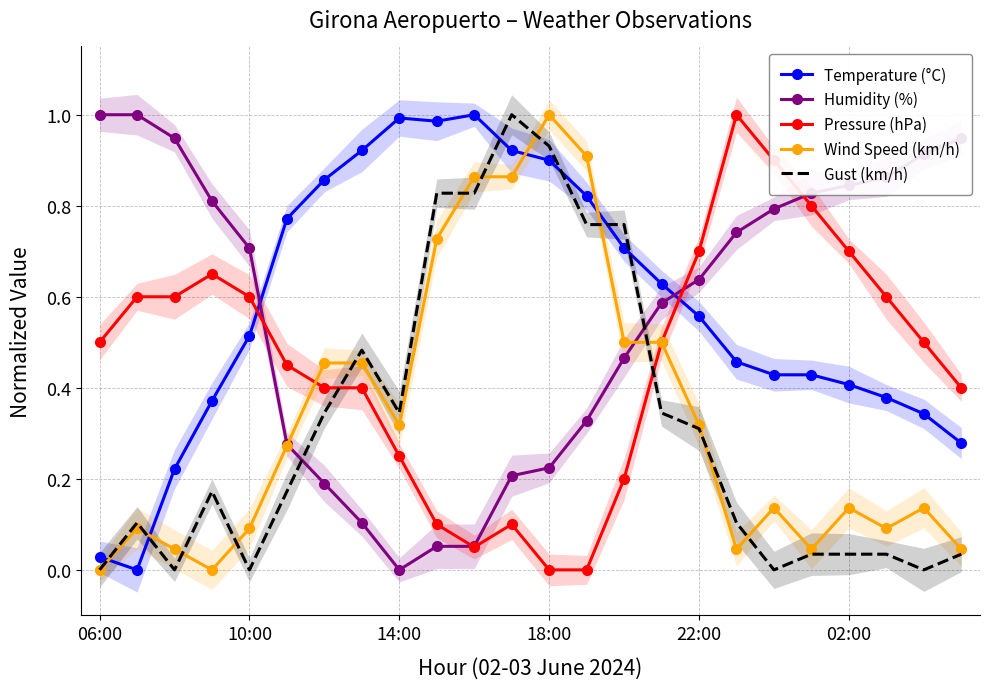

How many data points in Temperature (°C) are above 0?

23